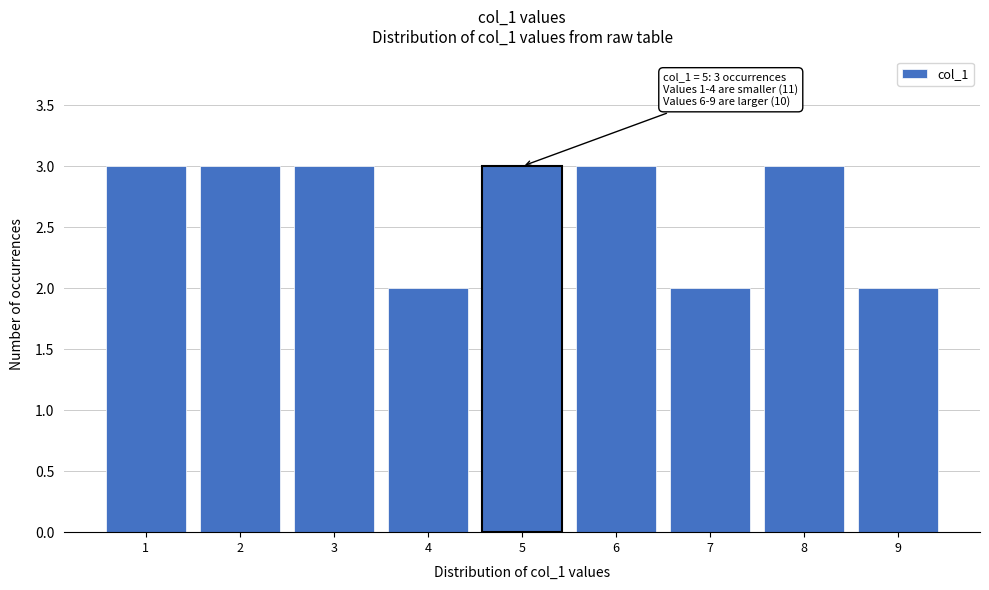

Reading right to left, transcribe all the data shown in this chart.

2	3	2	3	3	2	3	3	3